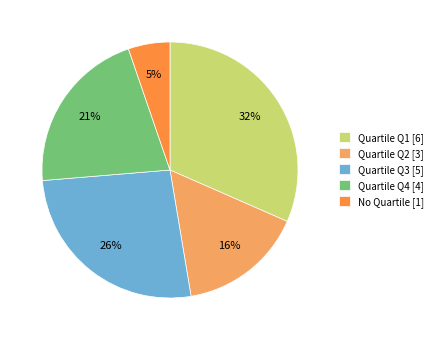

Approximately how many times larger is the value at Quartile Q2 [3] compared to Quartile Q1 [6]?

0.5